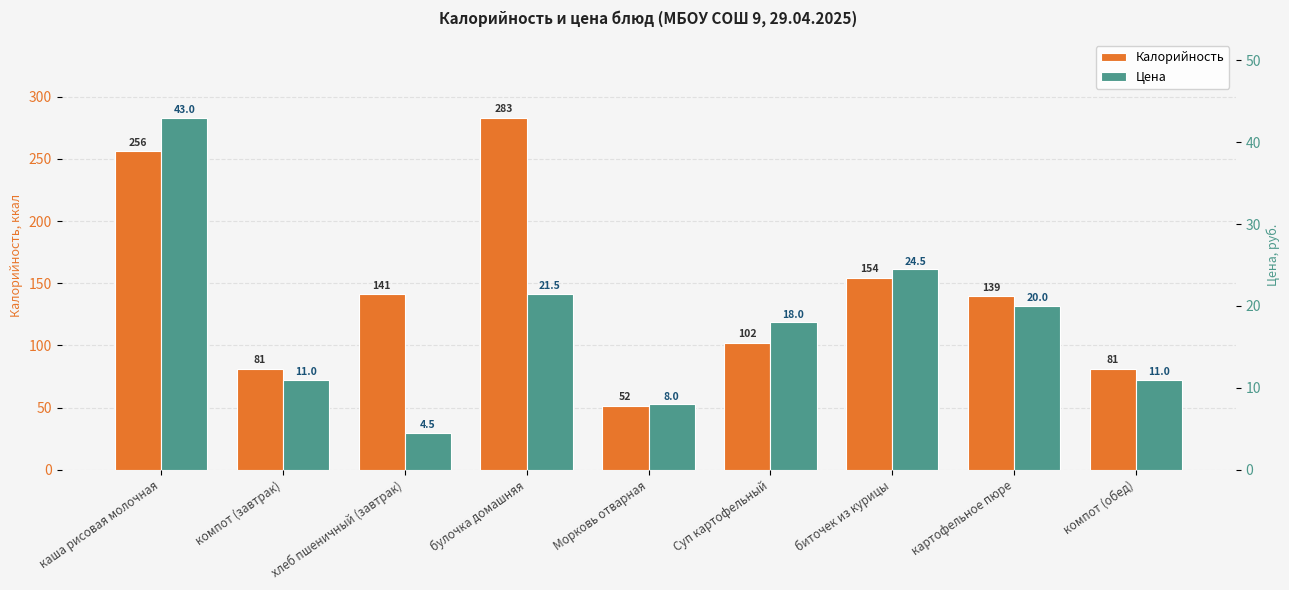

List the labels in order of Цена value, largest first.

каша рисовая молочная, биточек из курицы, булочка домашняя, картофельное пюре, Суп картофельный, компот (завтрак), компот (обед), Морковь отварная, хлеб пшеничный (завтрак)